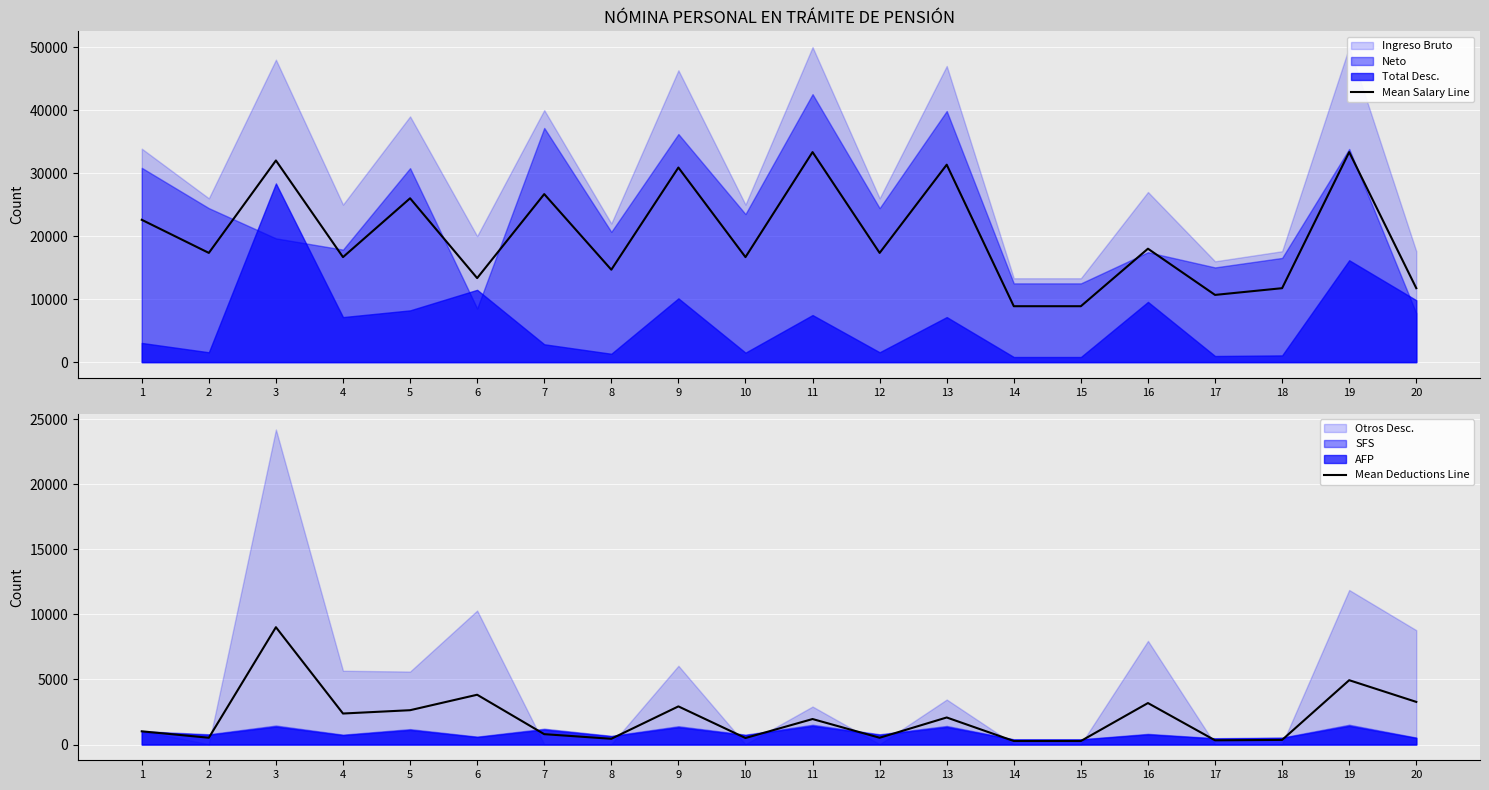

Rank the categories by Mean Salary Line value from highest to lowest.

11, 19, 3, 13, 9, 7, 5, 1, 16, 2, 12, 4, 10, 8, 6, 18, 20, 17, 14, 15